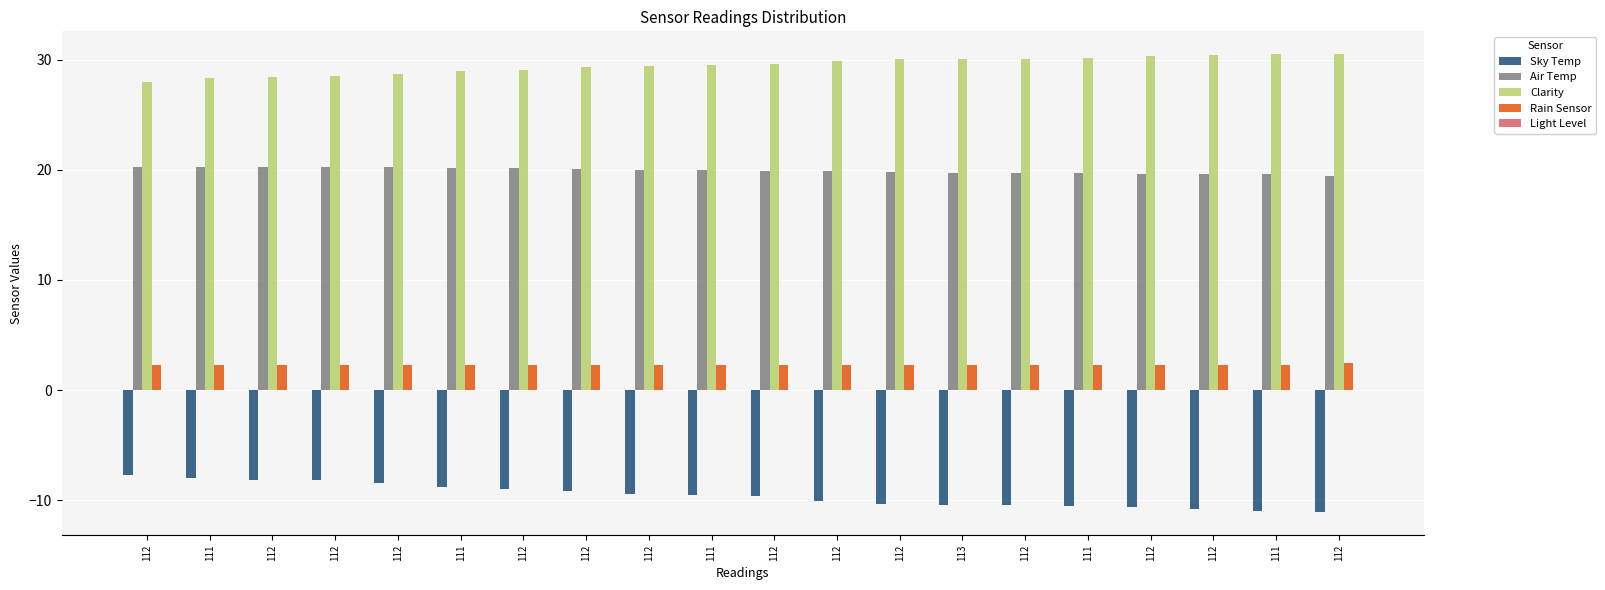

What is the label of the 6th bar from the right?

112